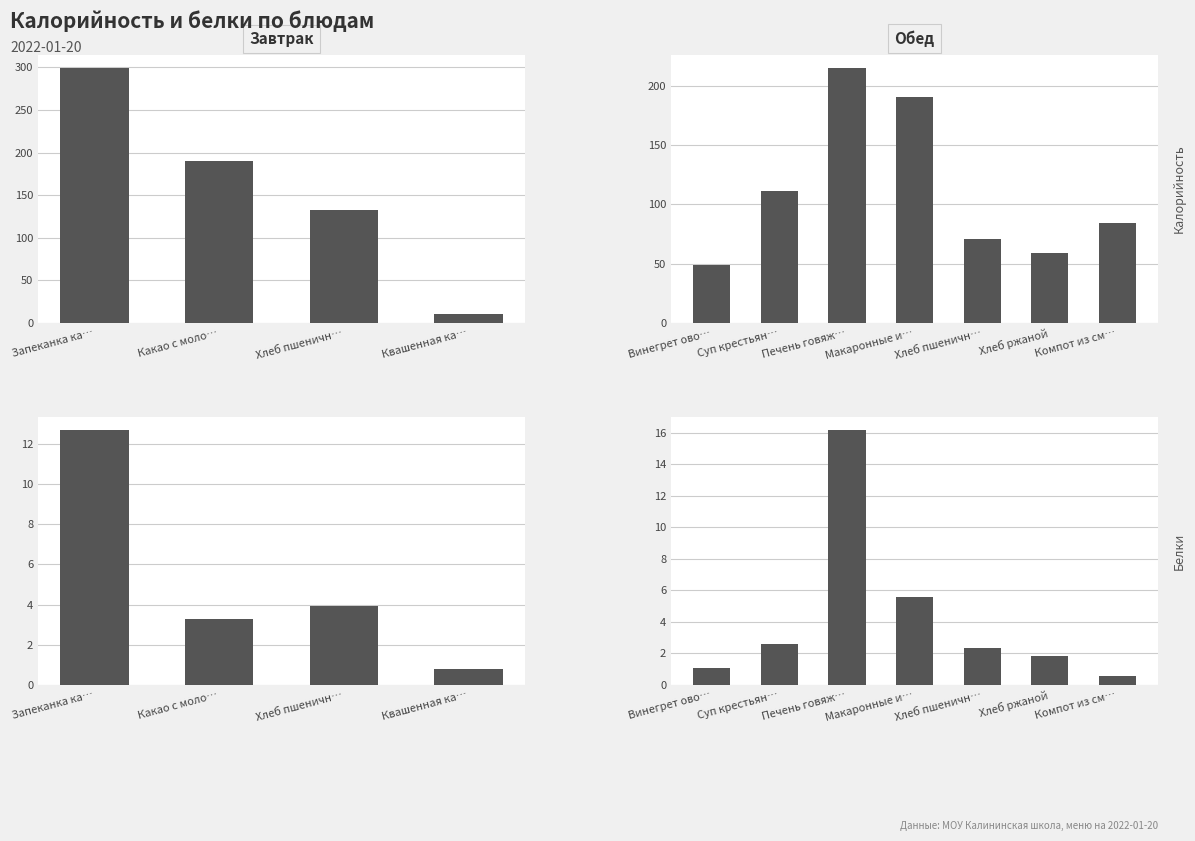

Is the value of Калорийность at Печень говяж… greater than the value of Белки at Компот из см…?

Yes